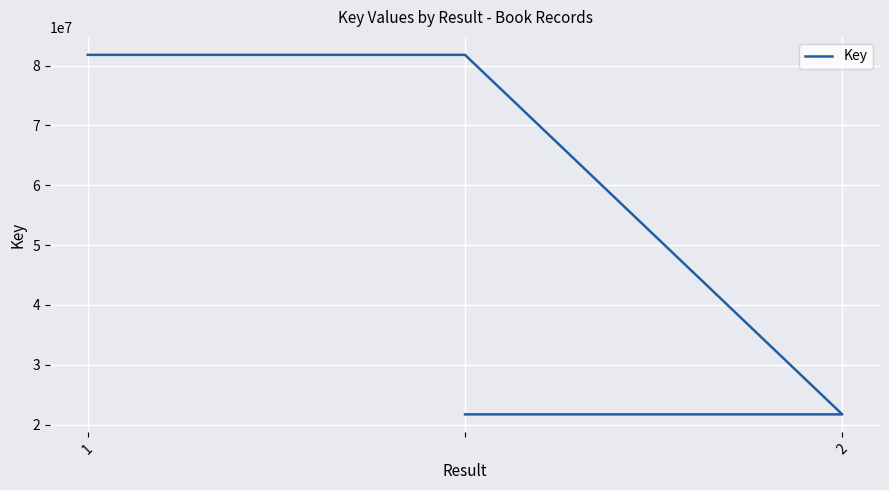

The chart shows a value of 81797374 at 1. True or false?

True